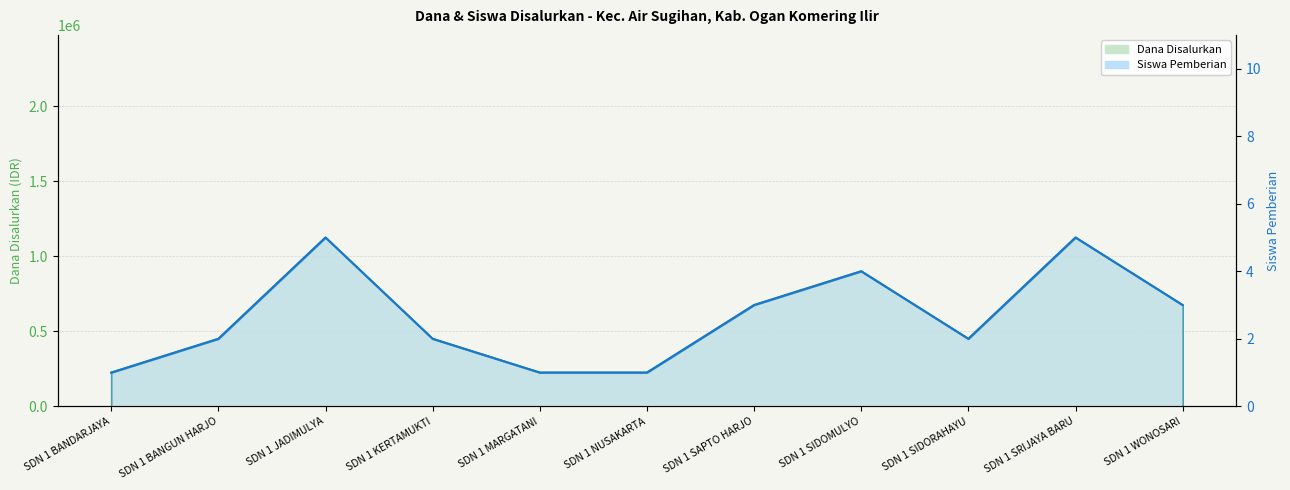

Reading left to right, transcribe all the data shown in this chart.

Dana Disalurkan: SDN 1 BANDARJAYA=225000	SDN 1 BANGUN HARJO=450000	SDN 1 JADIMULYA=1125000	SDN 1 KERTAMUKTI=450000	SDN 1 MARGATANI=225000	SDN 1 NUSAKARTA=225000	SDN 1 SAPTO HARJO=675000	SDN 1 SIDOMULYO=900000	SDN 1 SIDORAHAYU=450000	SDN 1 SRIJAYA BARU=1125000	SDN 1 WONOSARI=675000
Siswa Pemberian: SDN 1 BANDARJAYA=1	SDN 1 BANGUN HARJO=2	SDN 1 JADIMULYA=5	SDN 1 KERTAMUKTI=2	SDN 1 MARGATANI=1	SDN 1 NUSAKARTA=1	SDN 1 SAPTO HARJO=3	SDN 1 SIDOMULYO=4	SDN 1 SIDORAHAYU=2	SDN 1 SRIJAYA BARU=5	SDN 1 WONOSARI=3